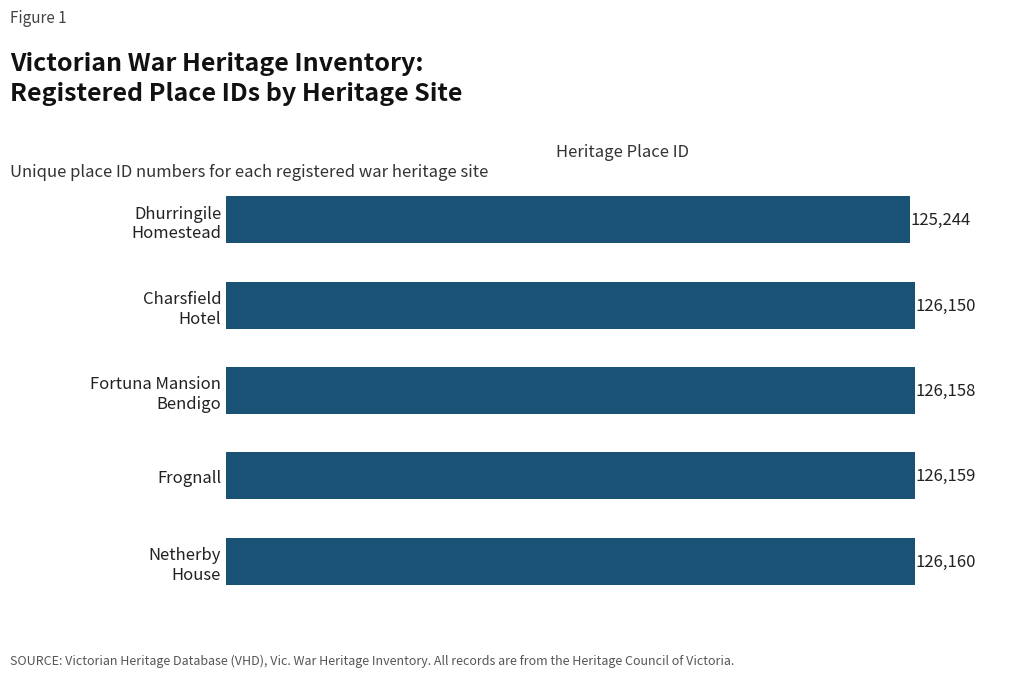

What is the difference between the maximum and minimum values?

916